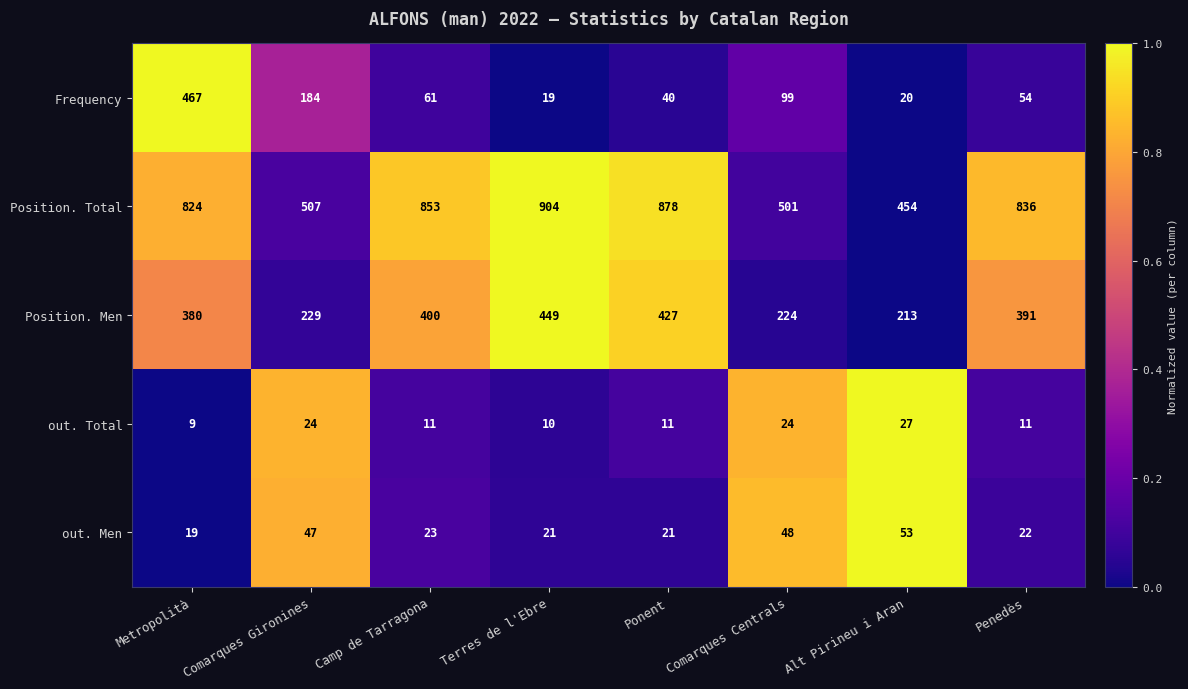

List the series in order of their peak value, highest first.

Position. Total, Frequency, Position. Men, out. Men, out. Total